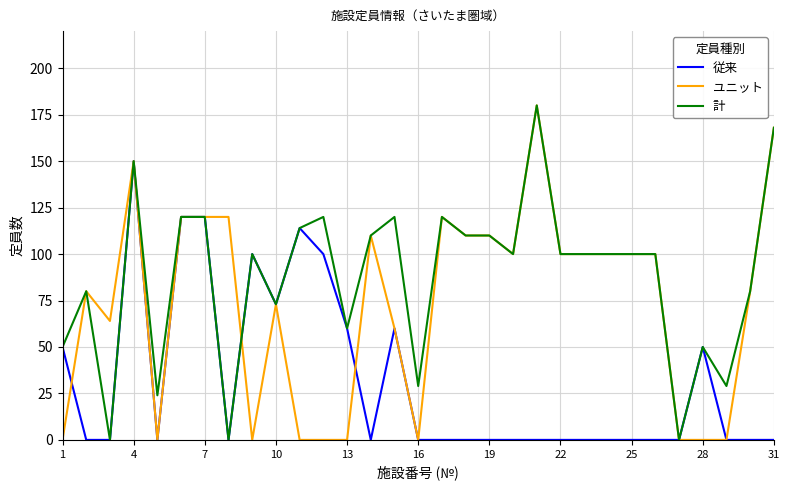

What is the highest value of the ユニット series?

180